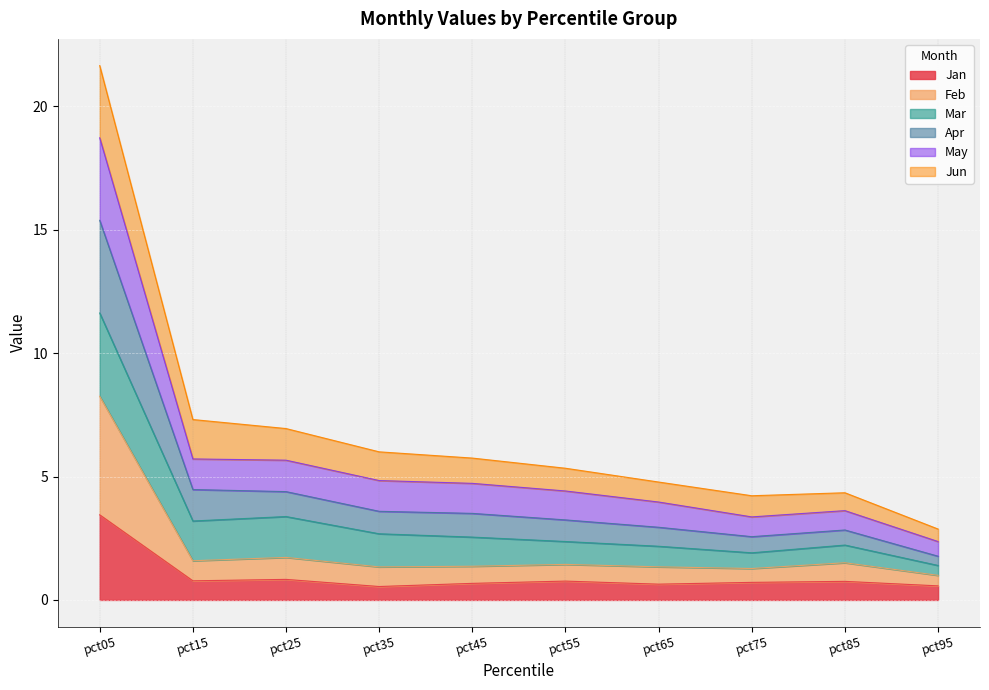

At how many categories does at least one series exceed 9?

1